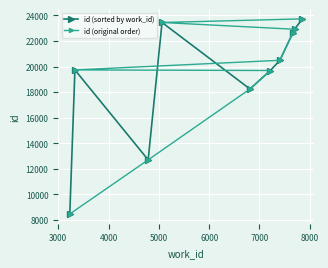

Which series has the largest total across all categories?

id (sorted by work_id)